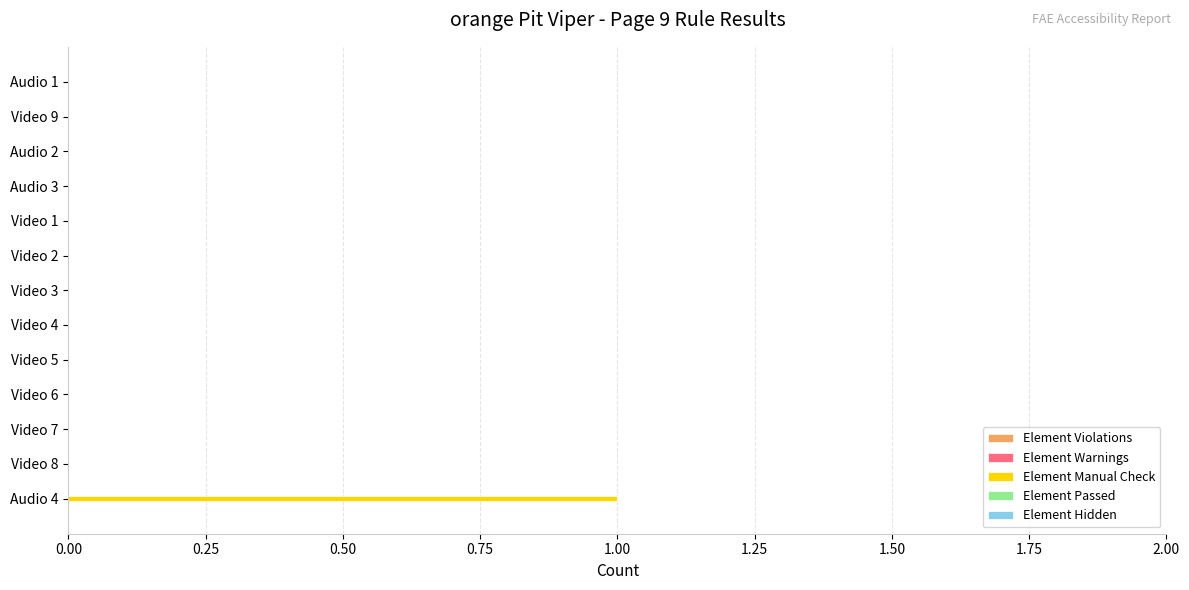

The chart shows a value of 0 at Video 6. True or false?

True